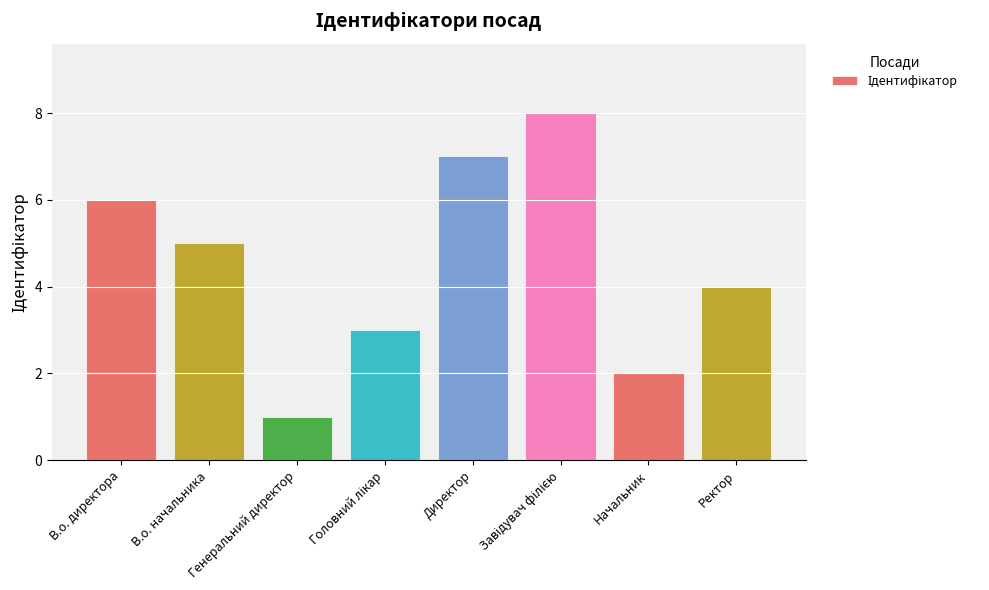

What is the label of the 5th bar from the left?

Директор